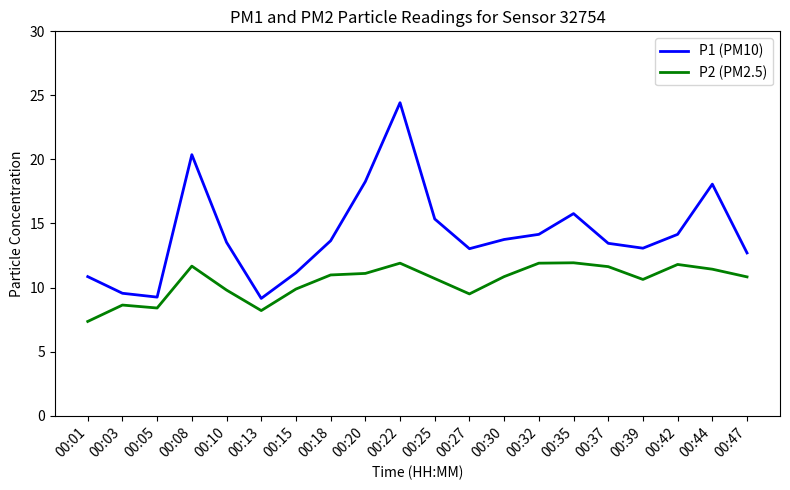

What is the spread (max minus min) of values at 00:37?

1.8